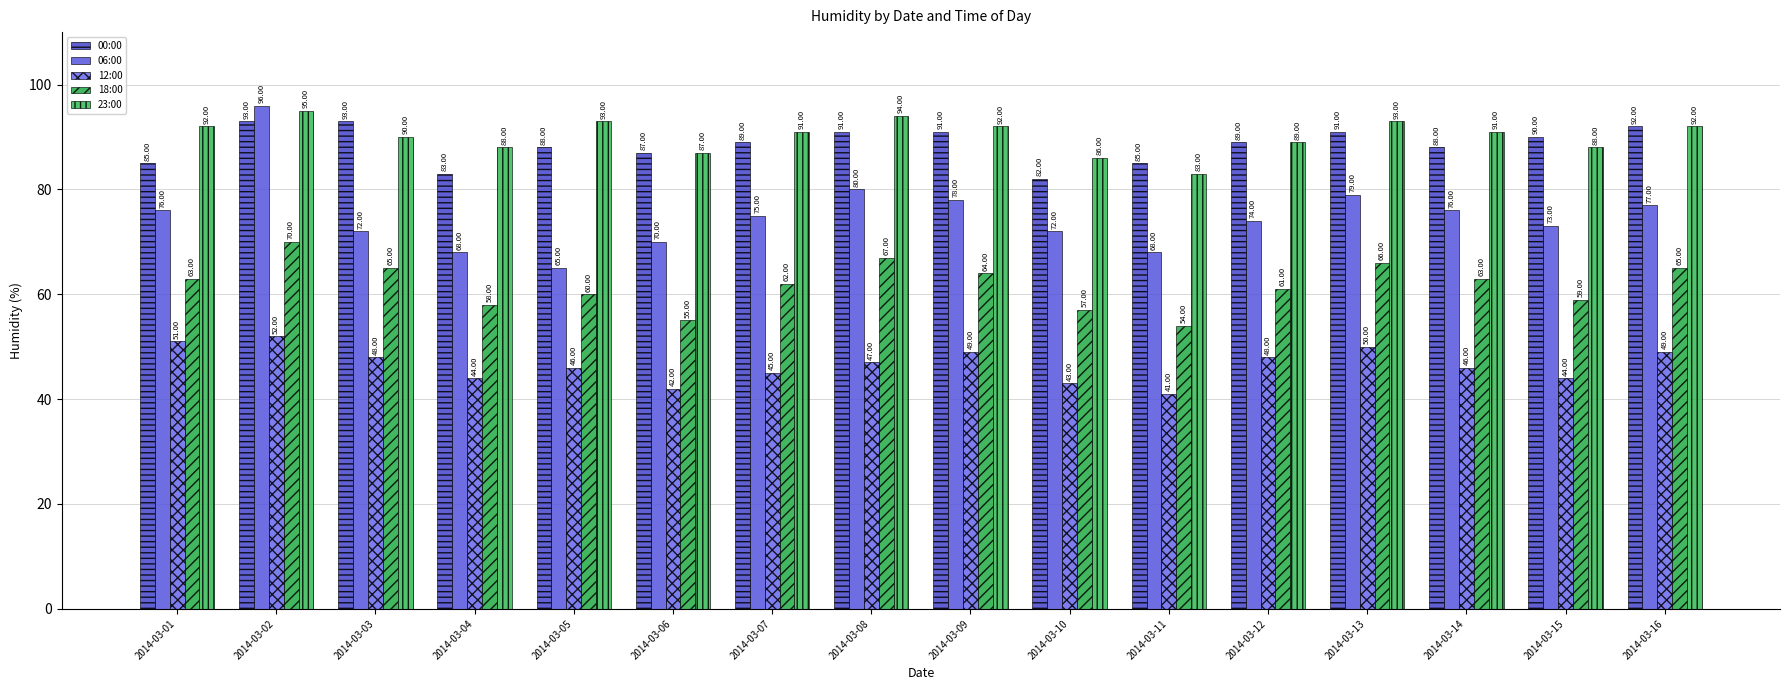

How many groups of bars are there?

16